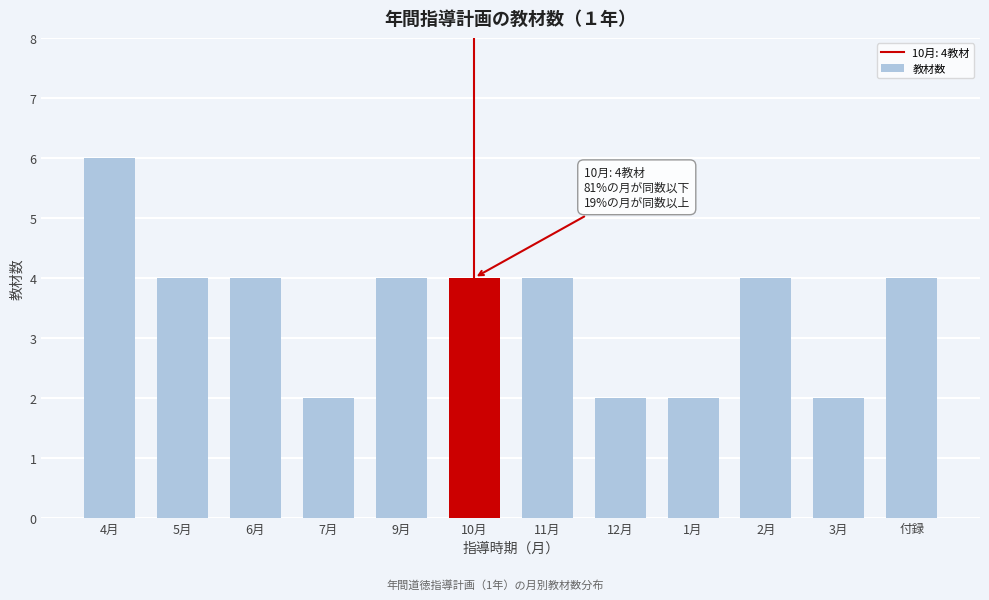

Reading left to right, list all the values displayed in this chart.

4月=6	5月=4	6月=4	7月=2	9月=4	10月=4	11月=4	12月=2	1月=2	2月=4	3月=2	付録=4